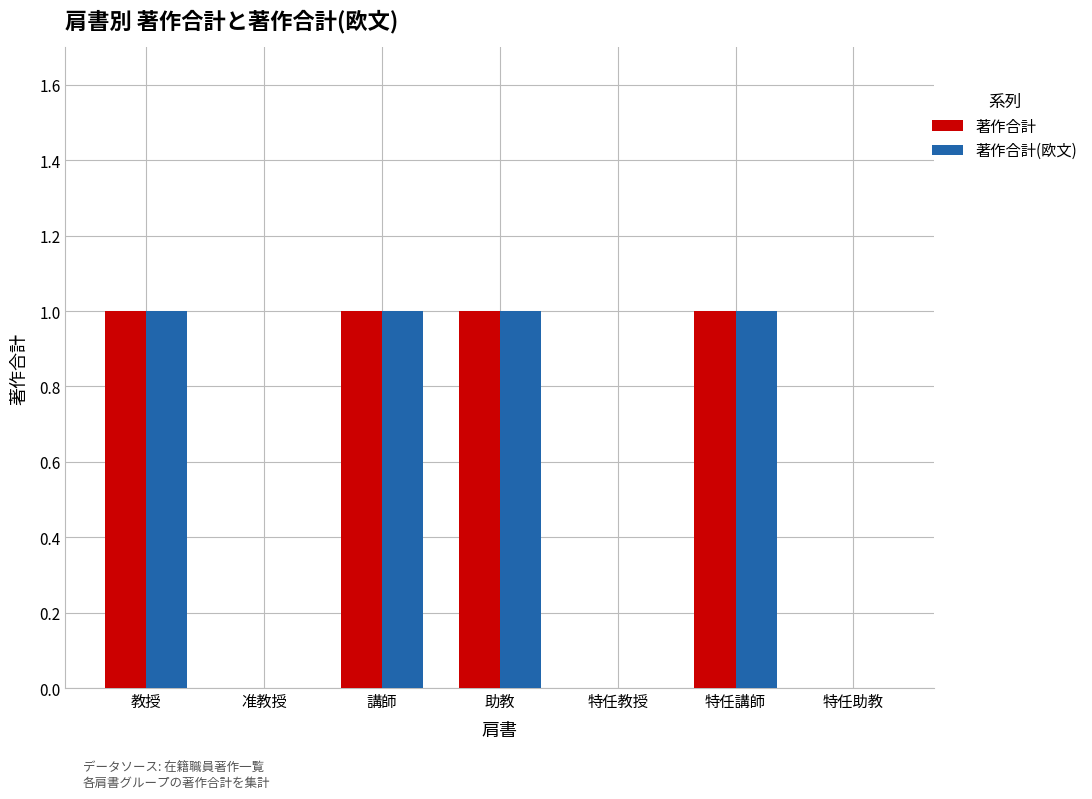

The 著作合計 series shows 0 at 特任教授. True or false?

True